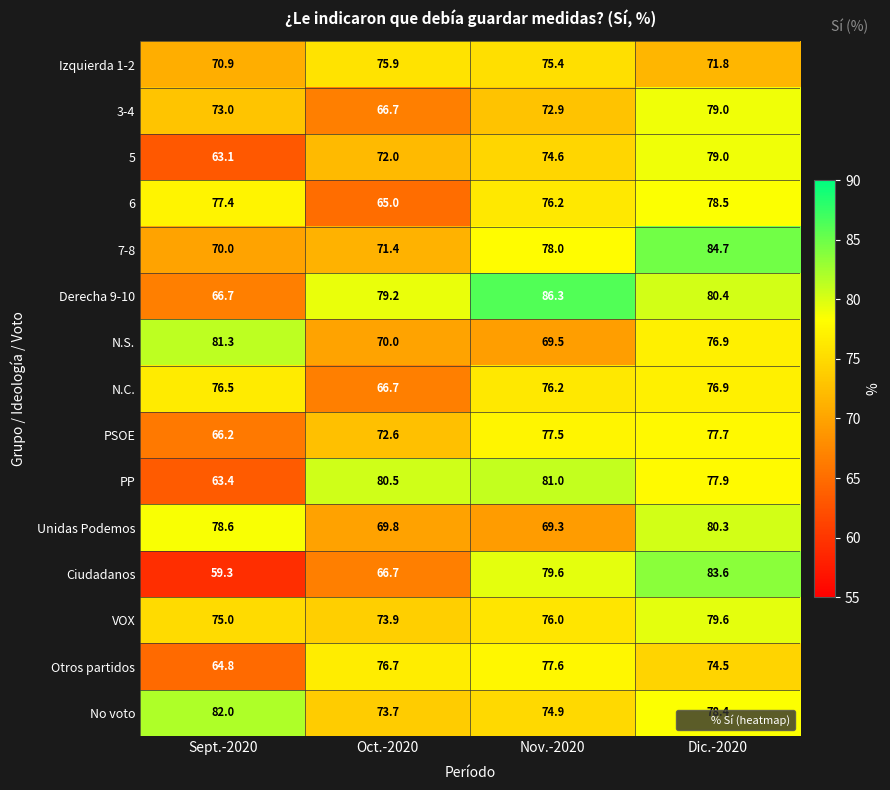

How many values in the N.S. series exceed 76?

2